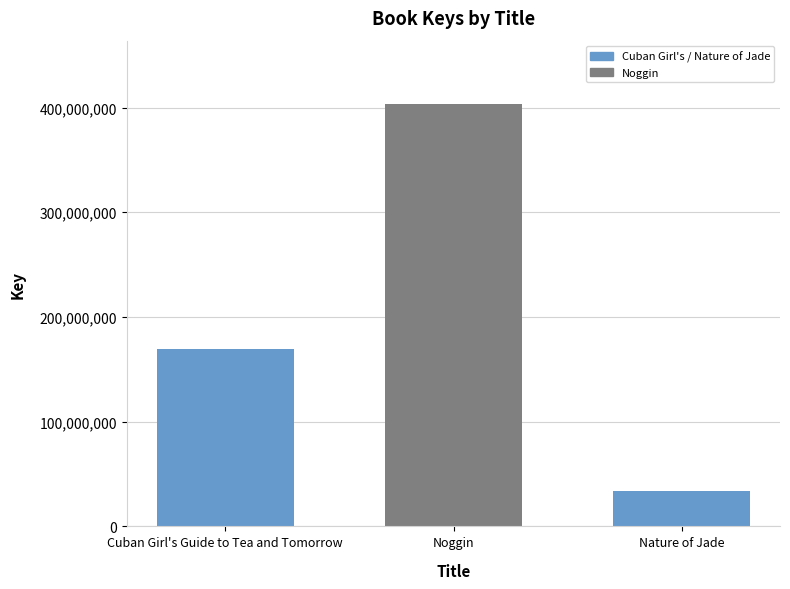

List the labels in order of value, largest first.

Noggin, Cuban Girl's Guide to Tea and Tomorrow, Nature of Jade